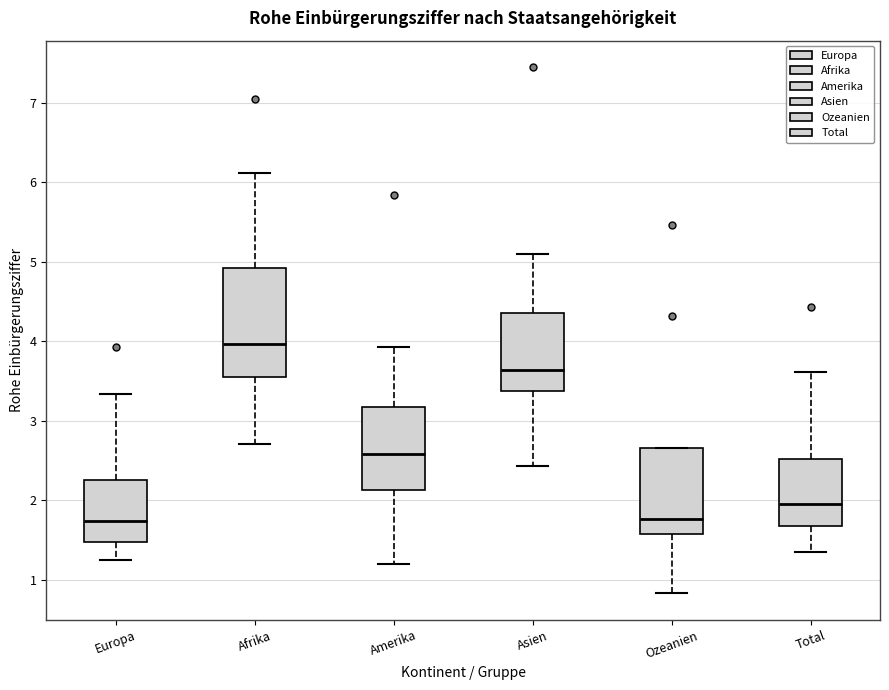

Where does the lower whisker of the box for Ozeanien end on the y-axis? The values are not printed on the chart, so give them approximately, as read against the axis.

0.8